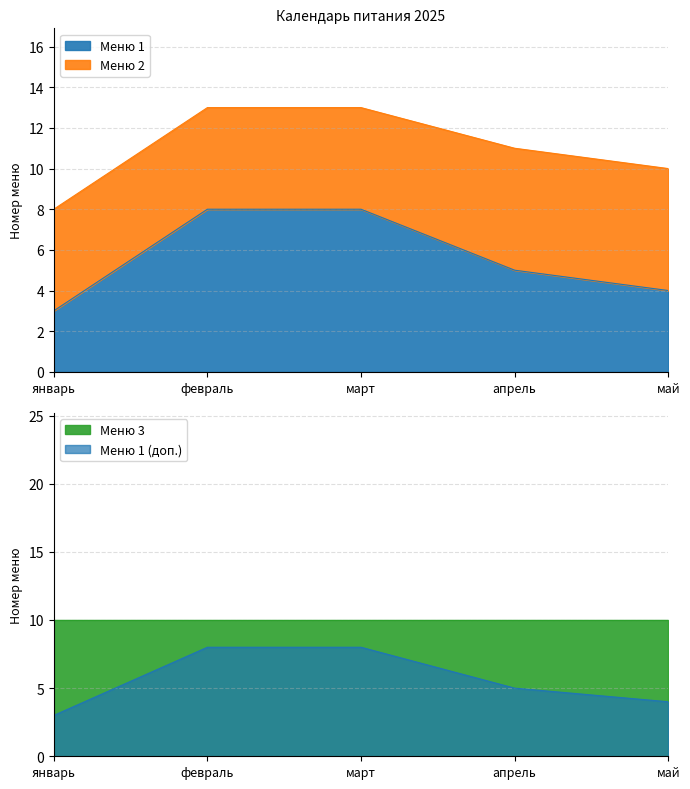

Which series has the largest total across all categories?

Меню 3